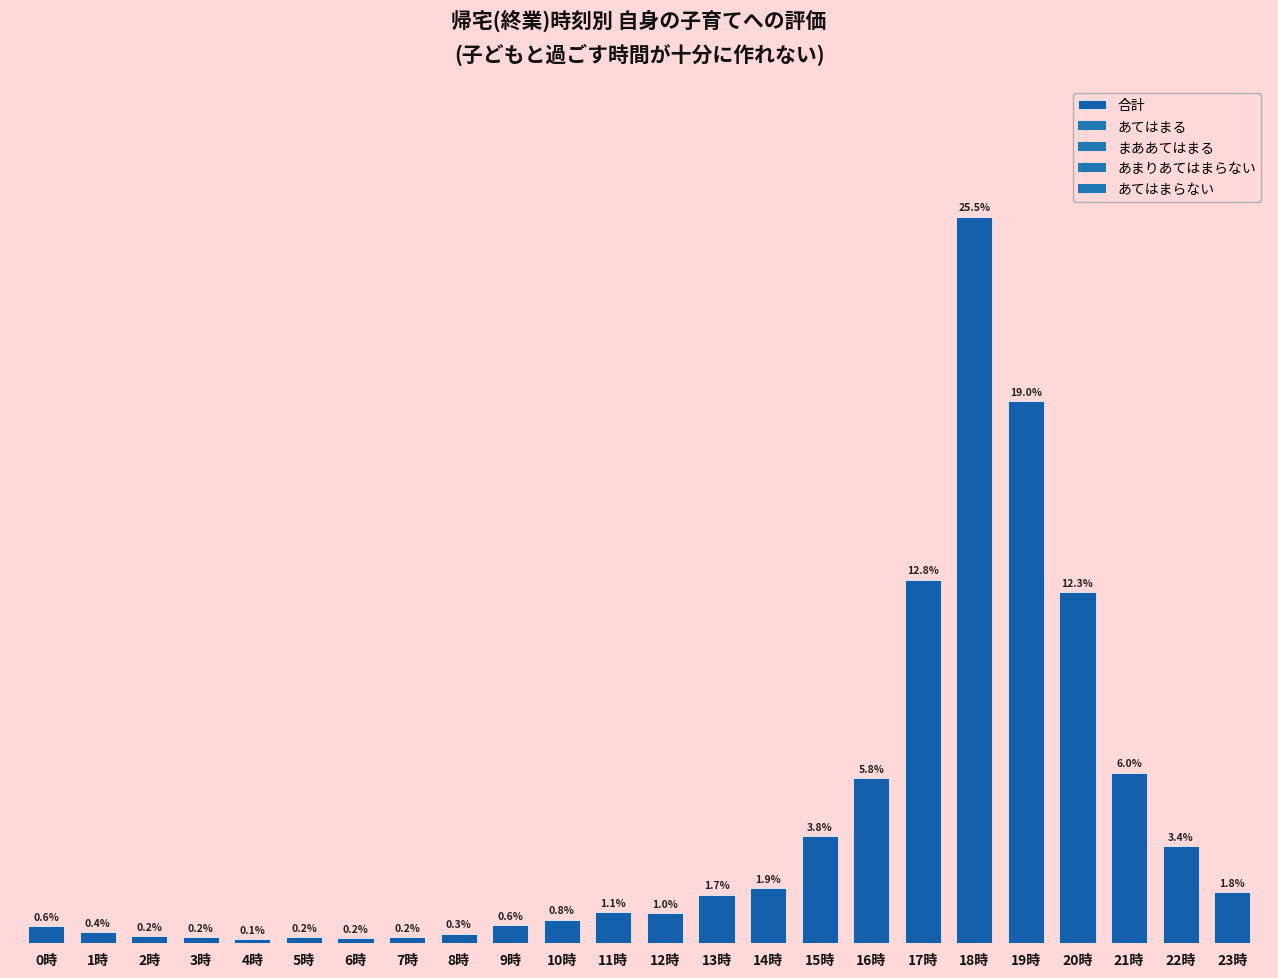

Does the chart contain any negative values?

No